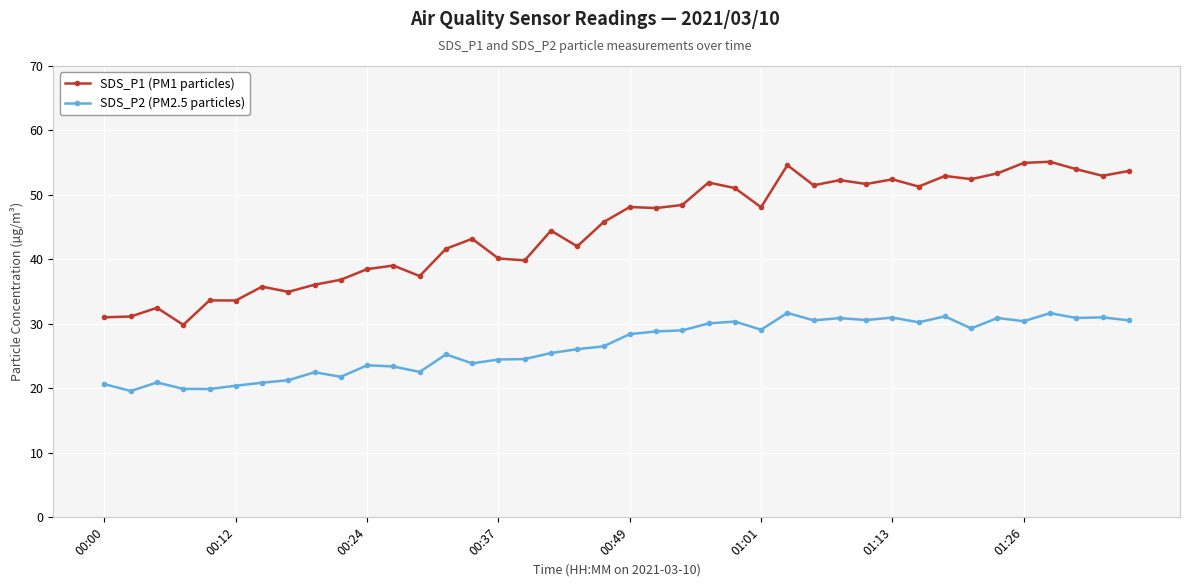

What is the value of the SDS_P1 (PM1 particles) point at the 19th from the left?

42.0